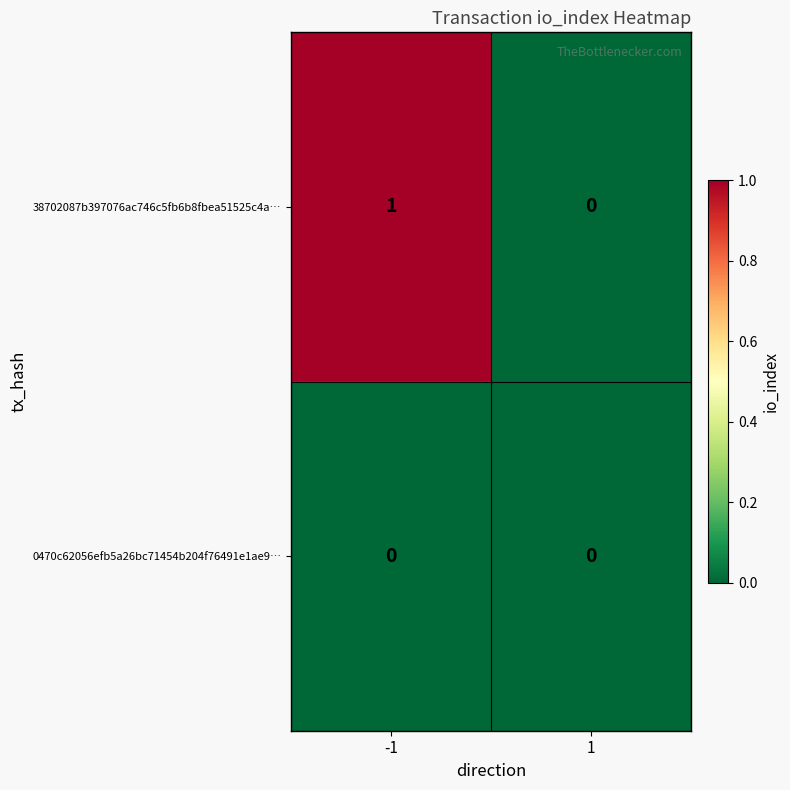

Reading right to left, what are all the values shown in this chart?

38702087b397076ac746c5fb6b8fbea51525c4a…: 1=0	-1=1
0470c62056efb5a26bc71454b204f76491e1ae9…: 1=0	-1=0